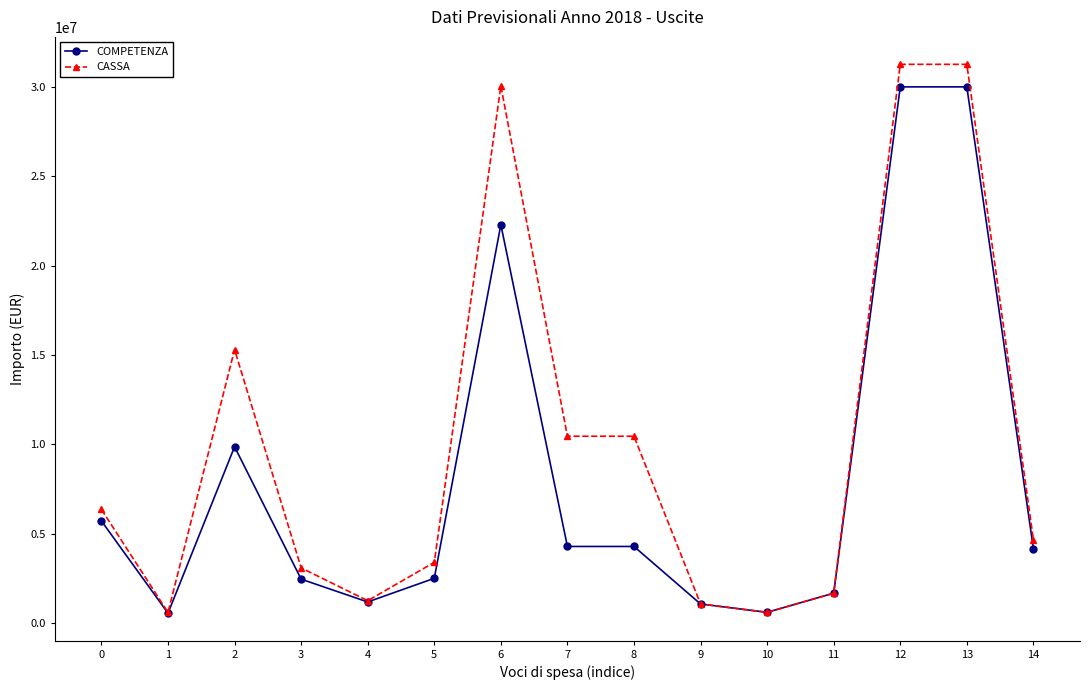

List the series in order of their peak value, highest first.

CASSA, COMPETENZA